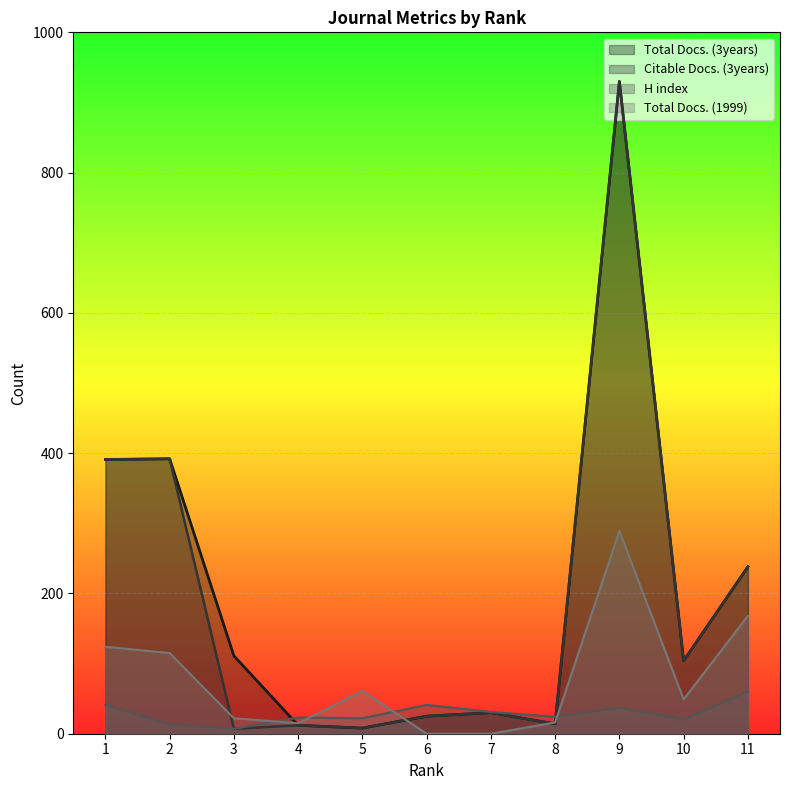

What are all the series names shown in the legend?

Total Docs. (3years), Citable Docs. (3years), H index, Total Docs. (1999)